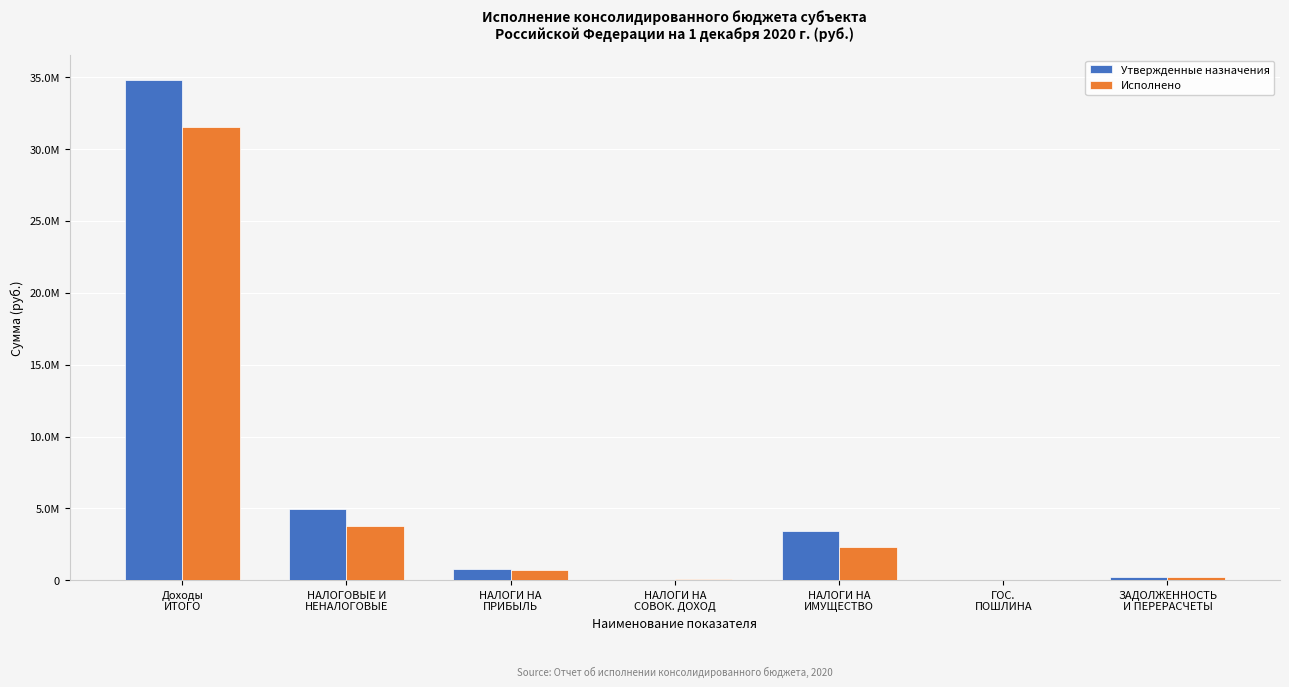

What are all the series names shown in the legend?

Утвержденные назначения, Исполнено